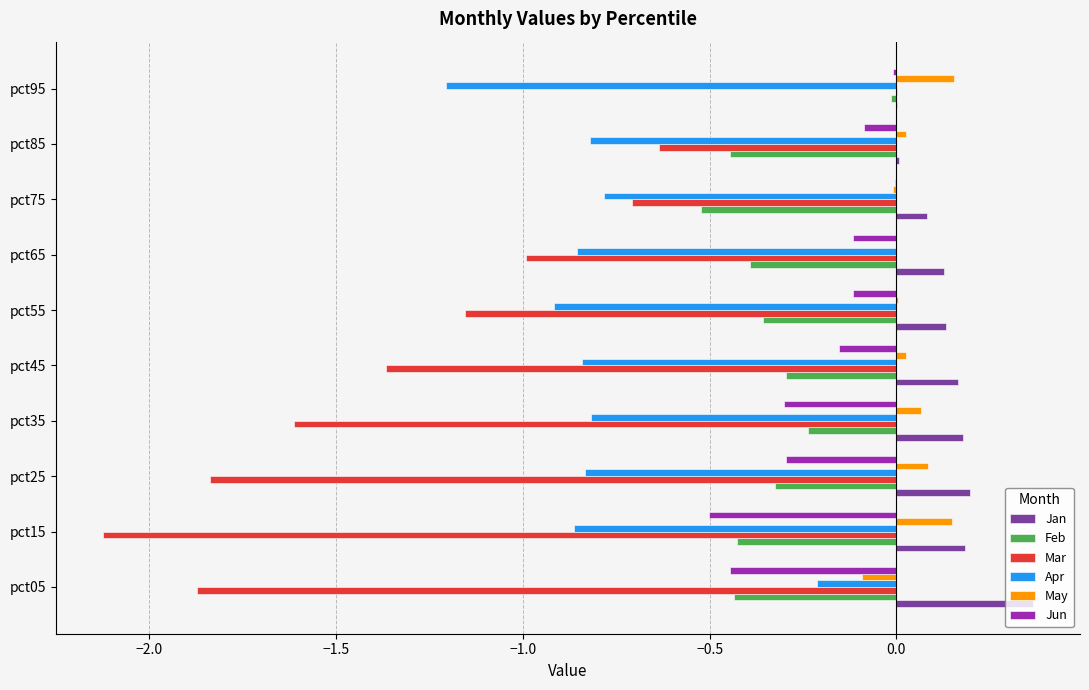

The value of Apr at pct45 is -0.8. True or false?

True